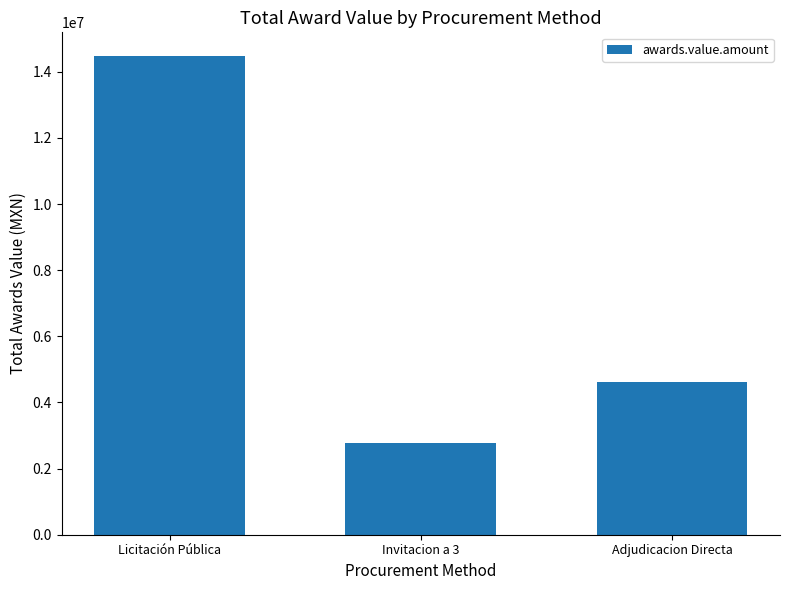

At which label does the data first exceed 4617450?

Licitación Pública